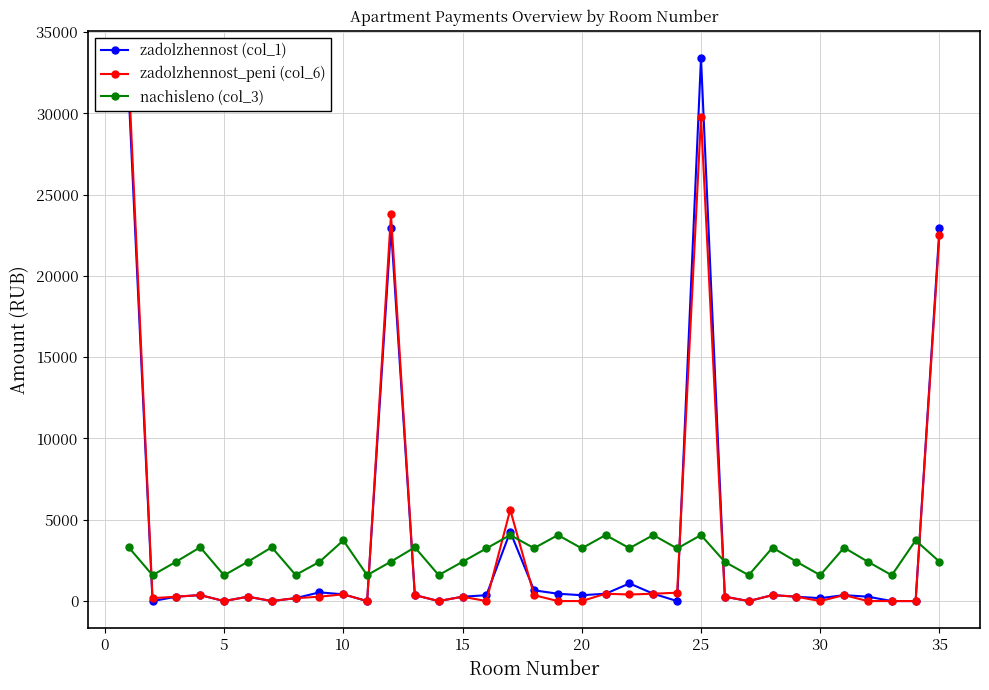

True or false: zadolzhennost (col_1) has more than 1 interior local peaks.

True